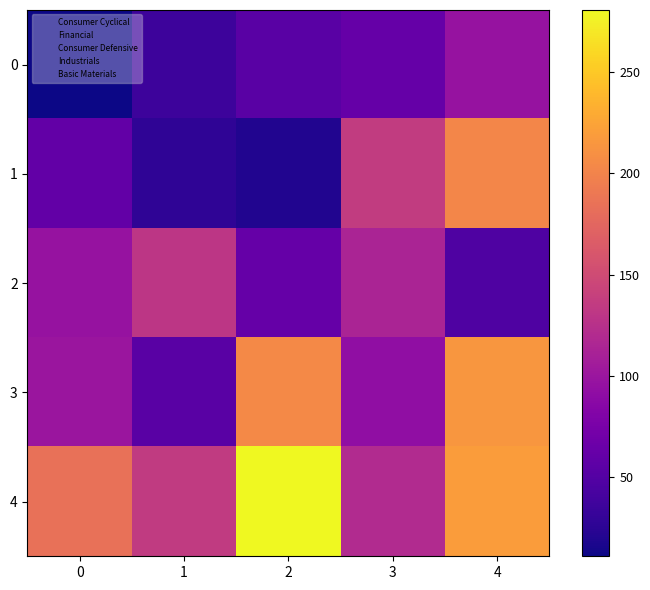

Which series changed the most between 1 and 4?

1